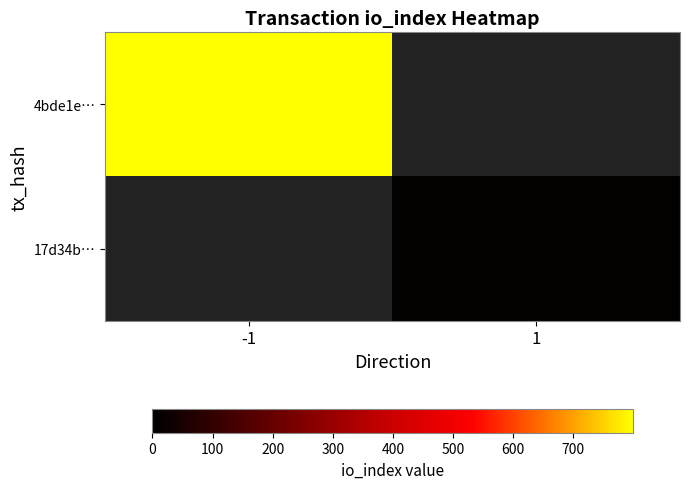

Is the value of 17d34b… at -1 greater than the value of 4bde1e… at 1?

No